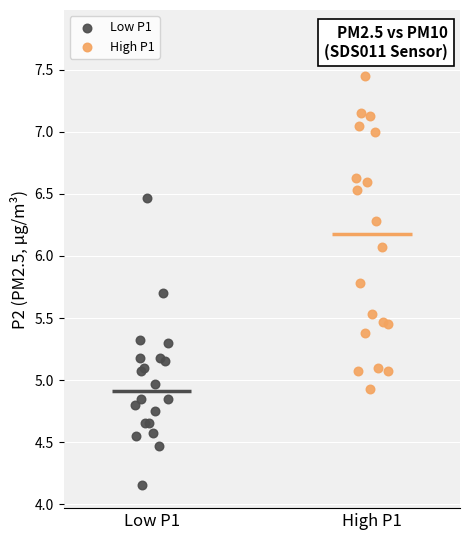

Which series contains the highest Y value?

High P1